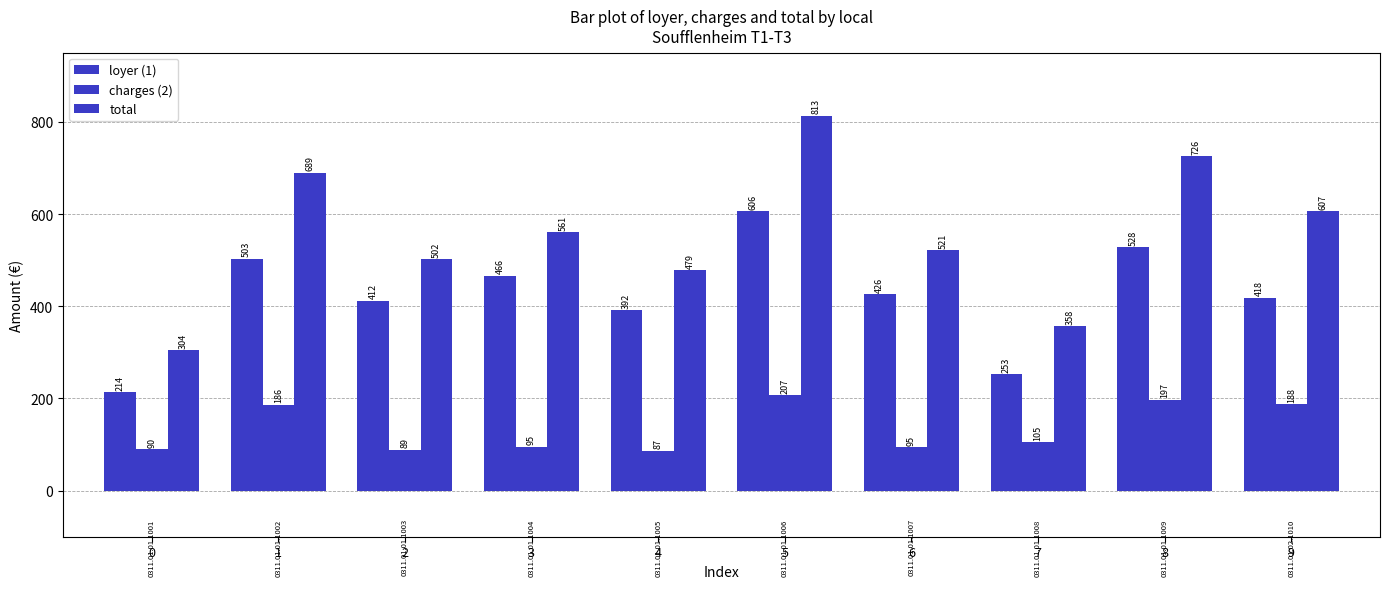

How many series are shown in this chart?

3